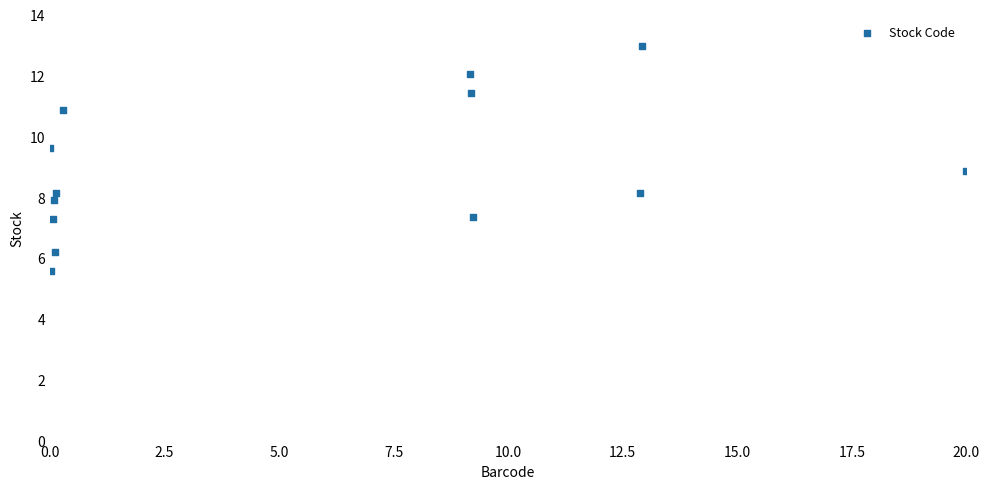

What is the range of Y values (max minus min)?

7.4